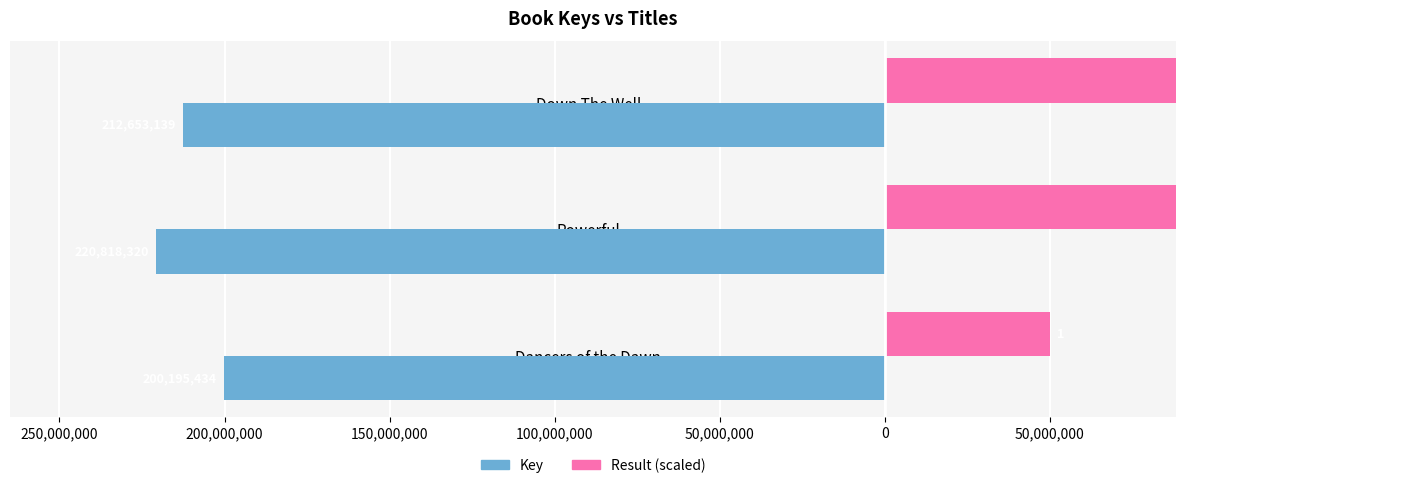

How many Key values are between -220818320 and -200195434?

3